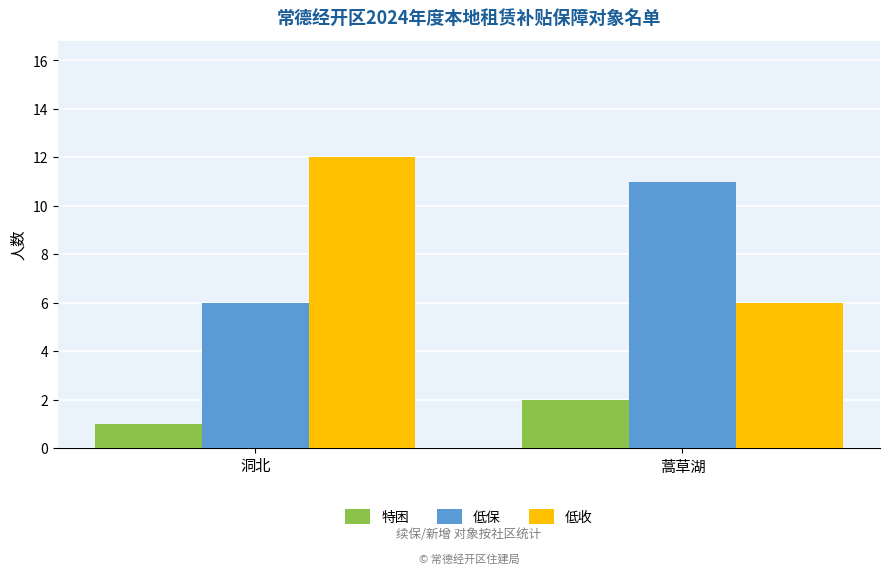

Rank the categories by 低保 value from lowest to highest.

洞北, 蒿草湖